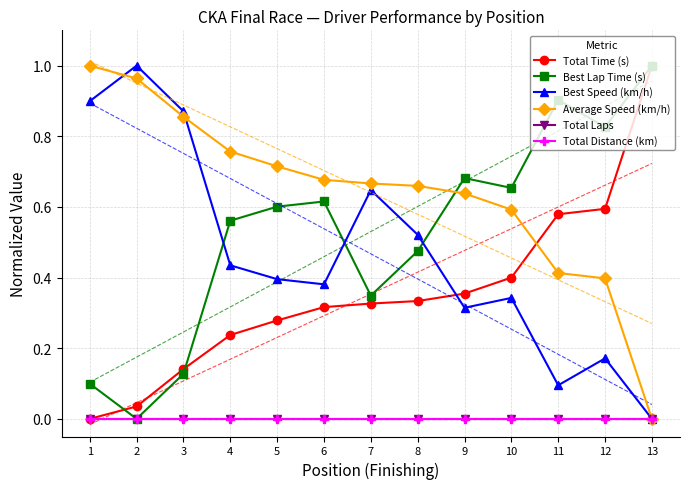

True or false: Best Speed (km/h) has more than 0 points higher than both neighbors.

True